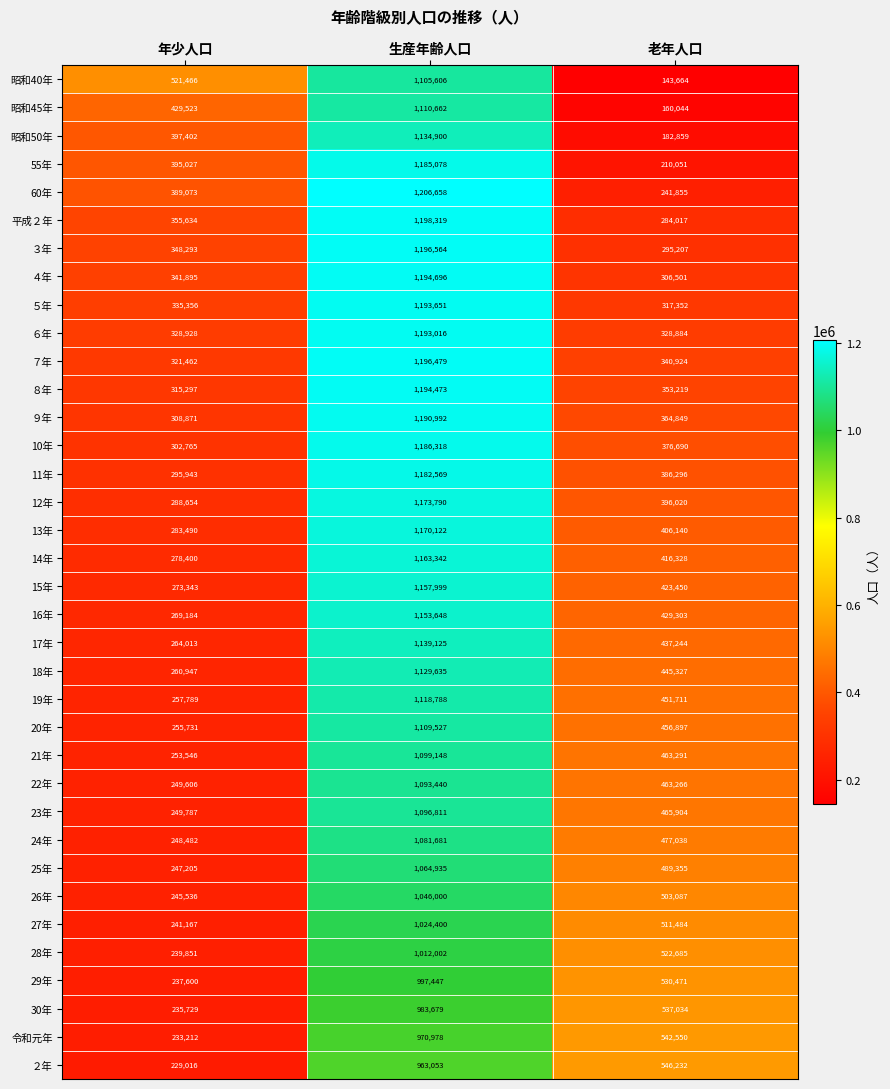

Rank the categories by 15年 value from lowest to highest.

年少人口, 老年人口, 生産年齢人口